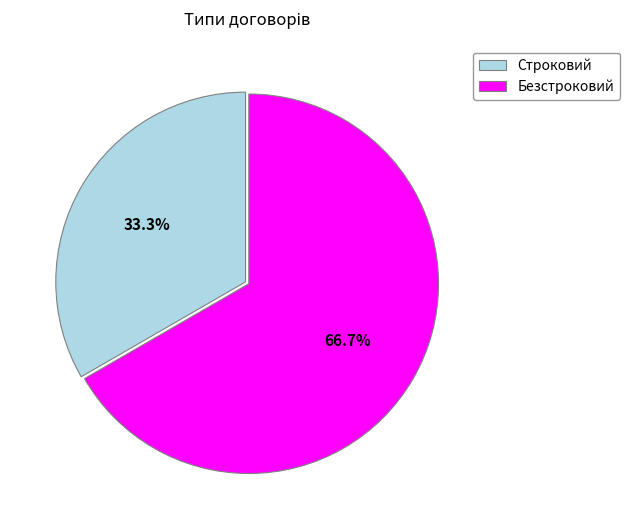

What percentage is the Безстроковий slice, to the nearest percent?

67%